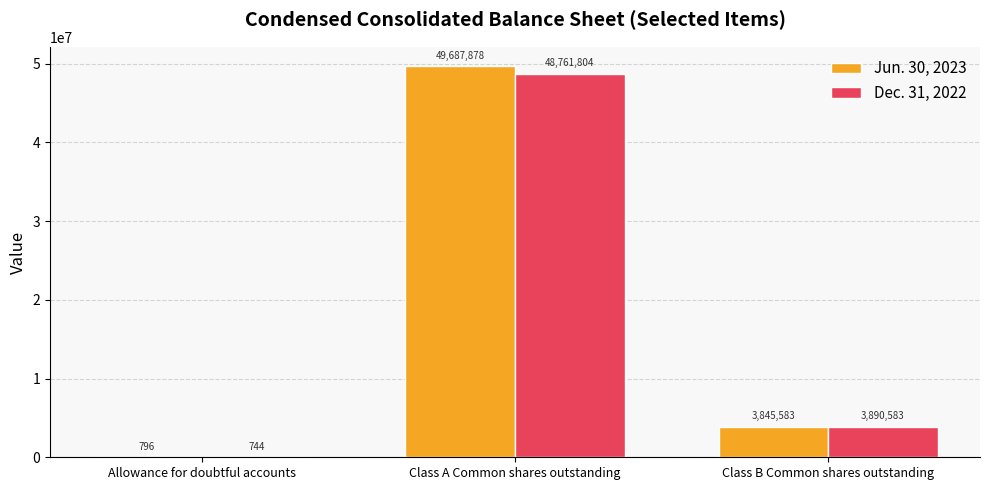

At which category is the sum across all series the highest?

Class A Common shares outstanding